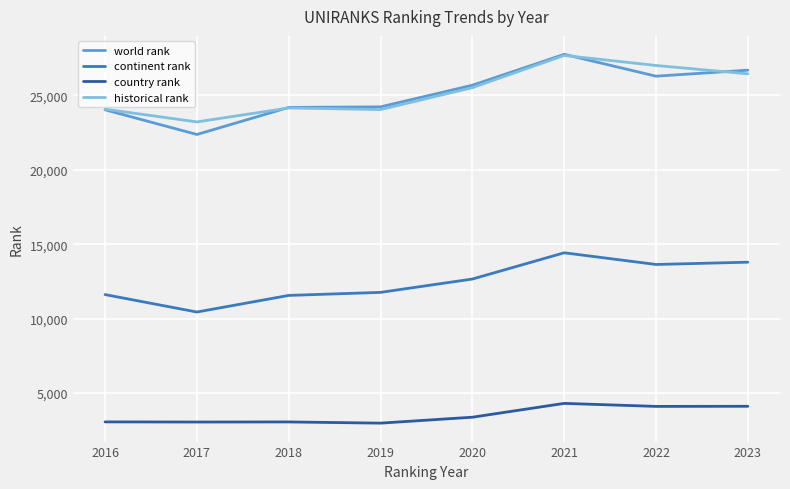

What is the minimum value shown in the chart?

2971.0